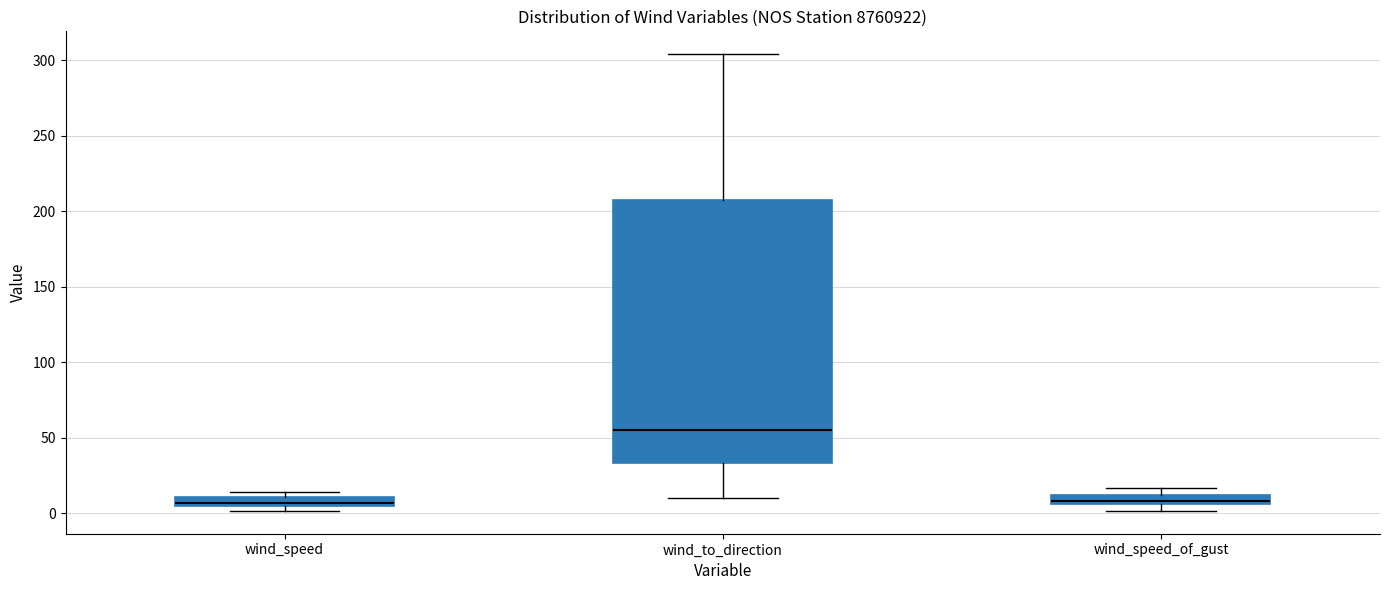

Where is the upper edge of the box for wind_speed on the y-axis? The values are not printed on the chart, so give them approximately, as read against the axis.

10